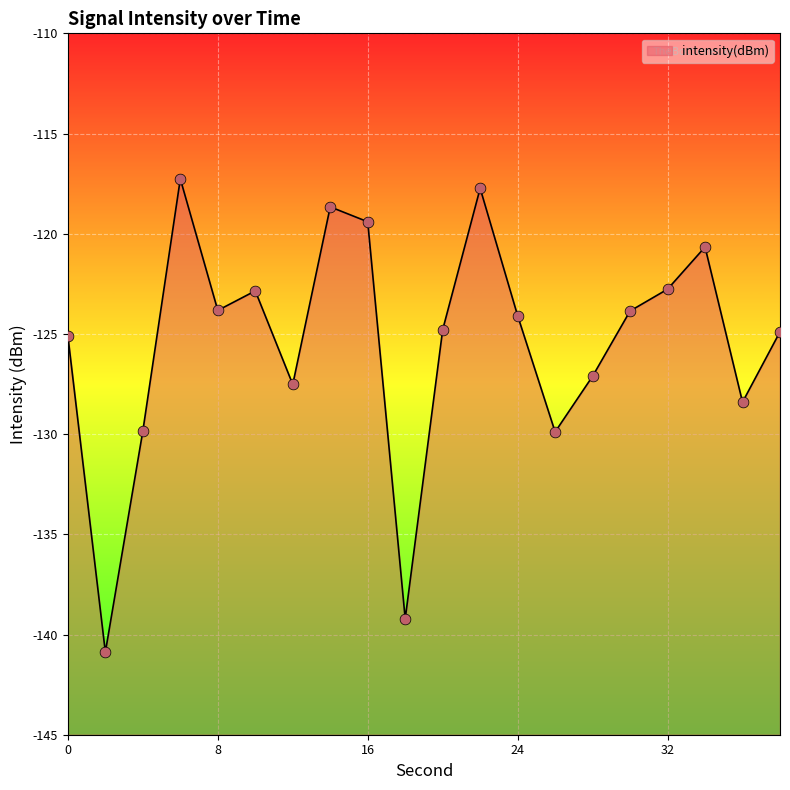

What is the change in value from 10 to 30?

-1.0